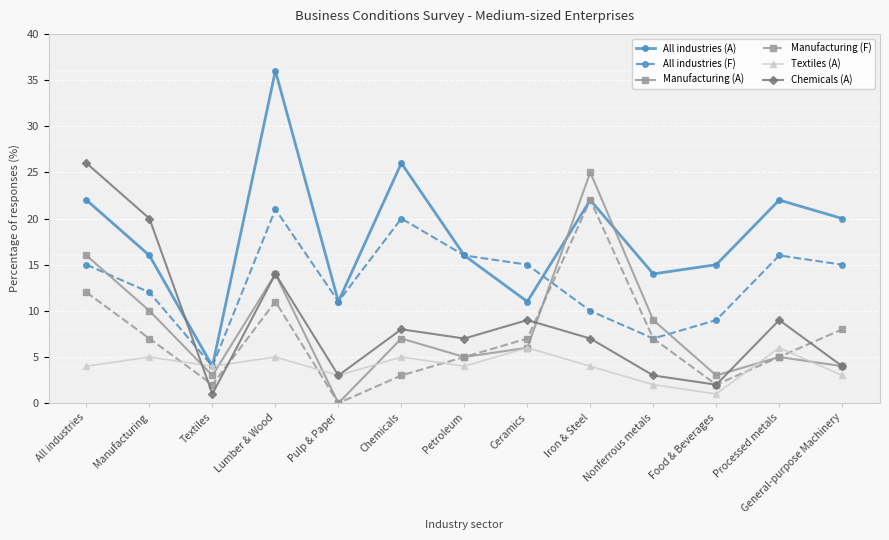

How many lines are shown in the chart?

6